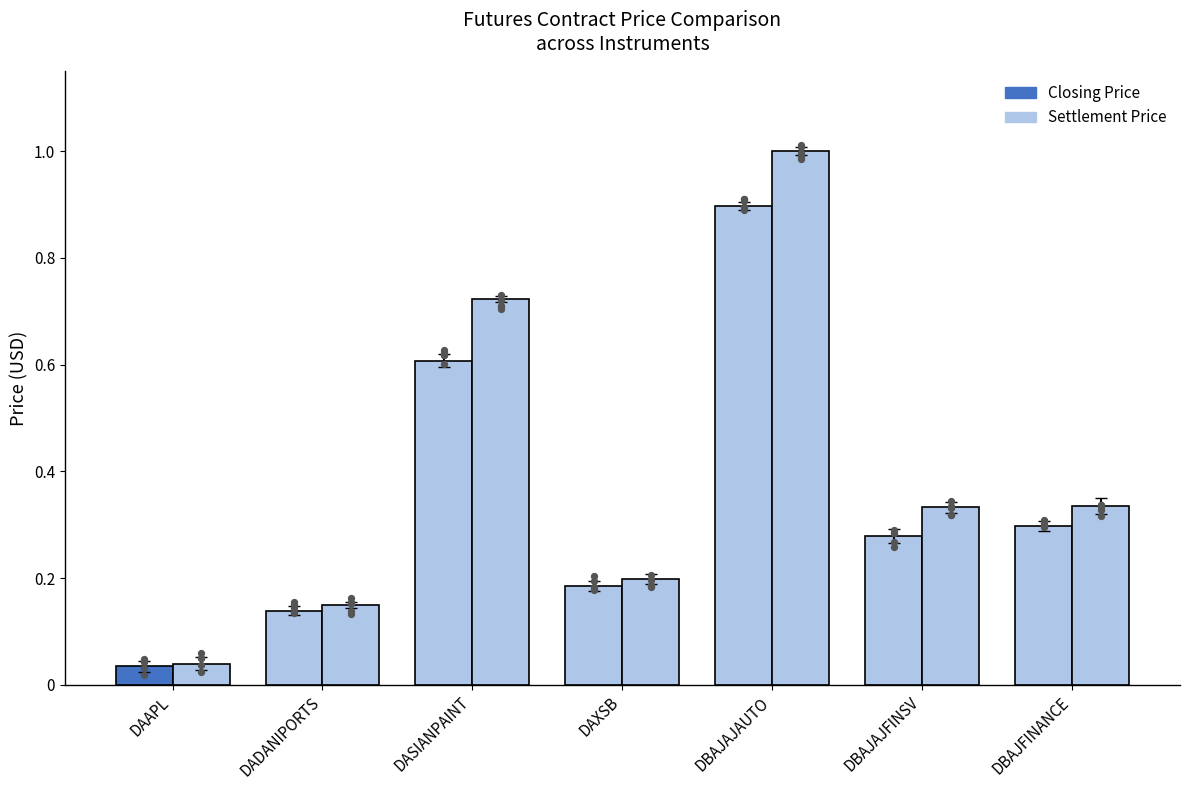

What is the total value across all series at DBAJFINANCE?

0.6